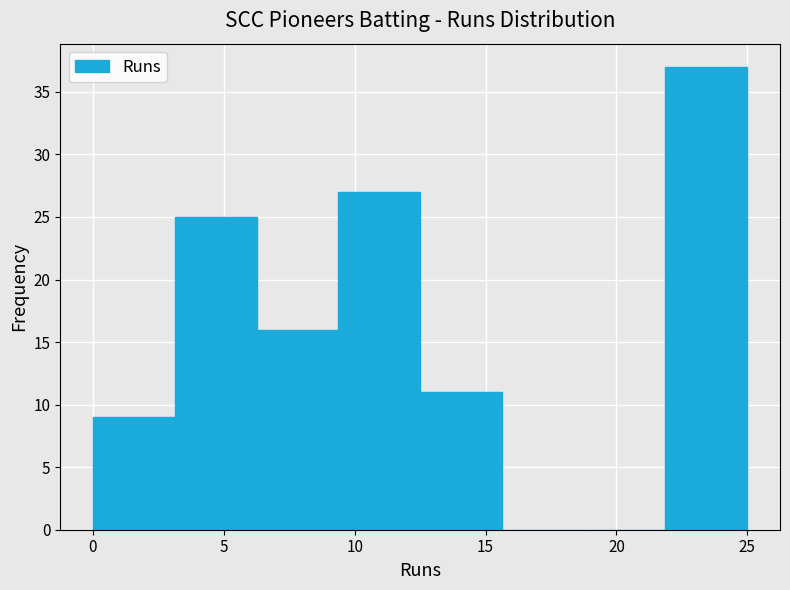

Reading left to right, transcribe this chart: for each bar, give the range it covers on the x-axis and its height. Neither the bar edges nor the heights are printed on the chart, so give them approximately, as read against the axes.

0.0 to 3.0: 9
3.0 to 6.5: 25
6.5 to 9.5: 16
9.5 to 12.5: 27
12.5 to 15.5: 11
15.5 to 19.0: 0
19.0 to 22.0: 0
22.0 to 25.0: 37